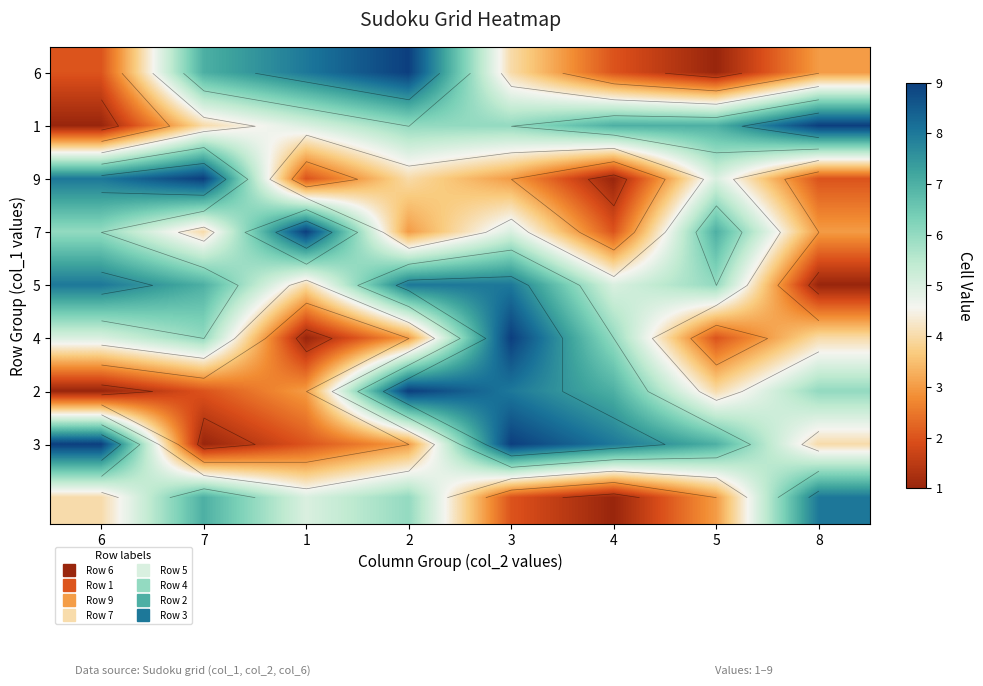

Count the 7 values in the range 3 to 7.

6